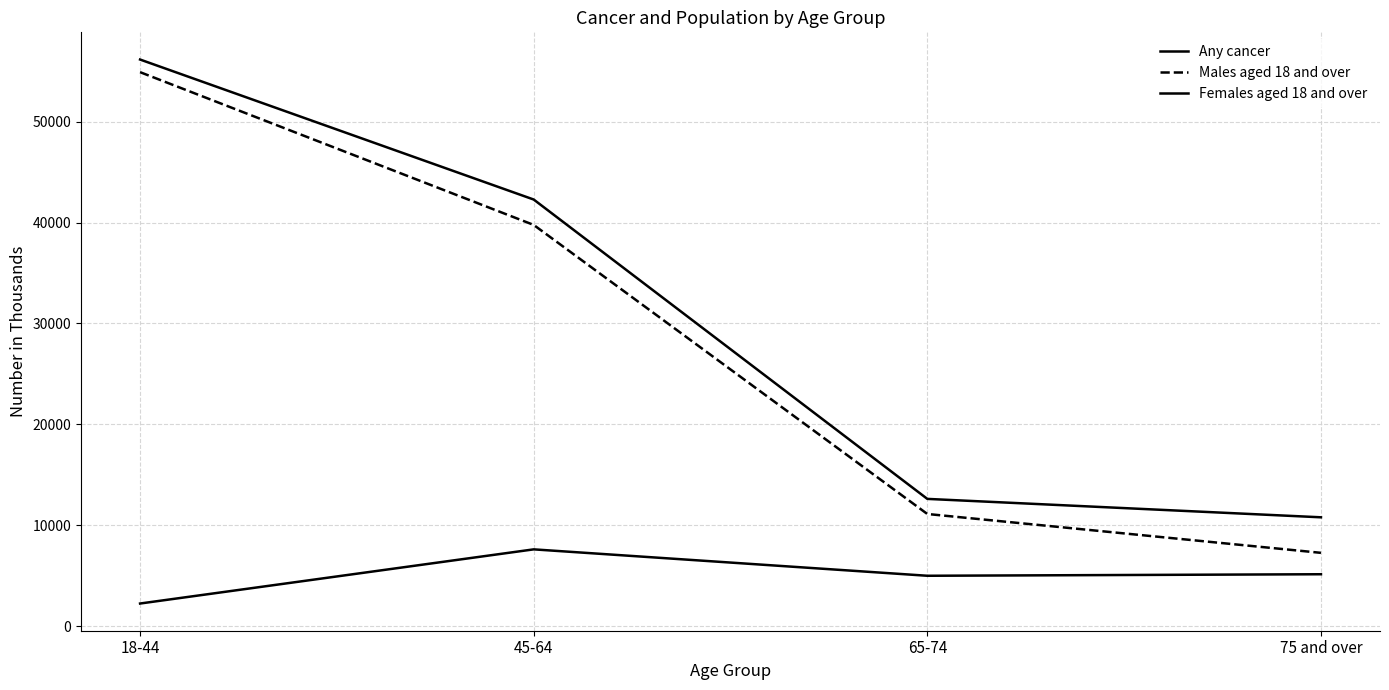

Is this an area chart (filled region under the line)?

No